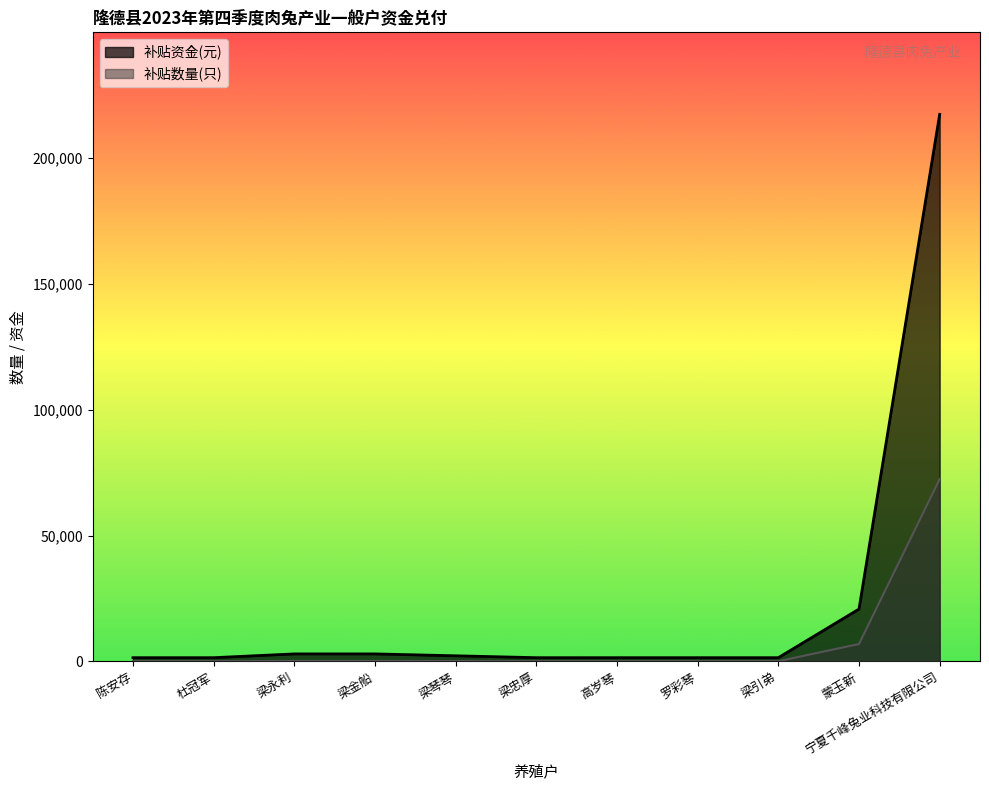

Rank the series by their maximum value, from lowest to highest.

补贴数量(只), 补贴资金(元)